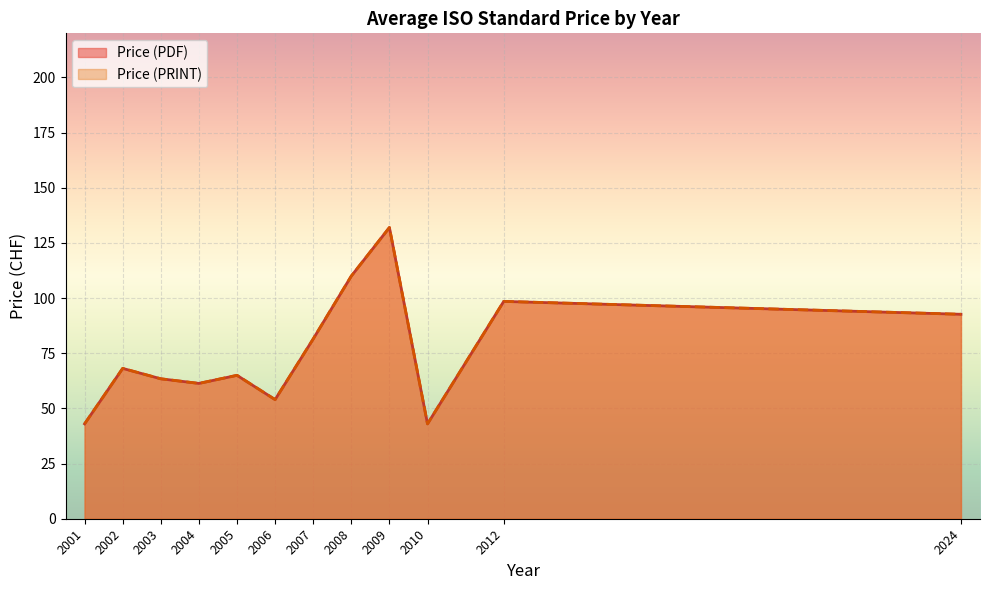

Does the chart display data point markers on the line(s)?

No